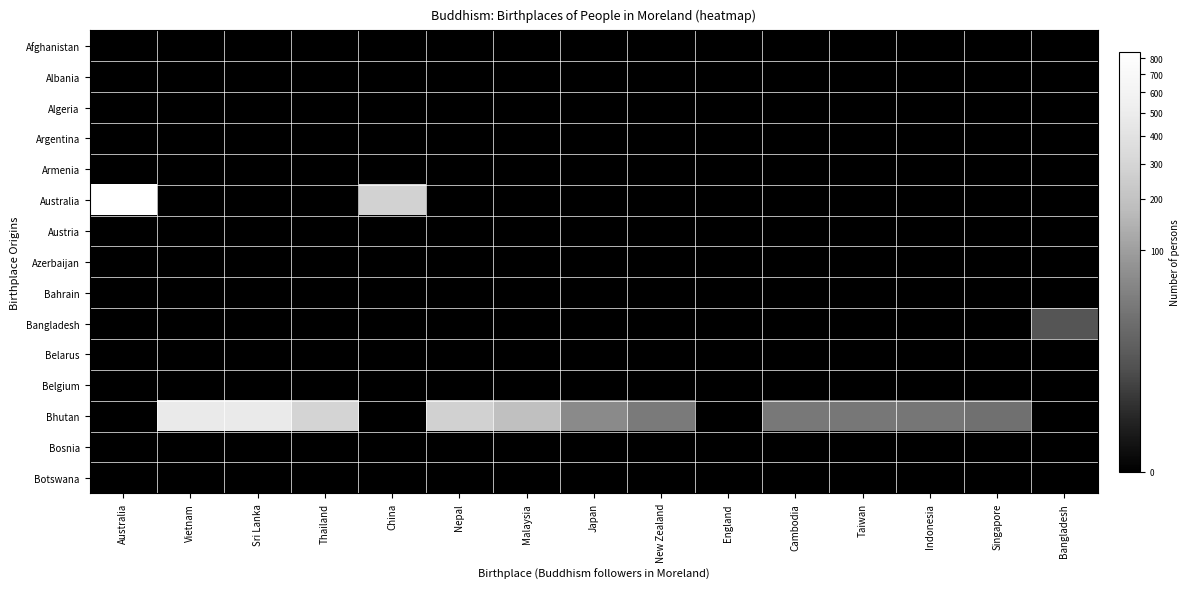

Reading left to right, transcribe all the data shown in this chart.

Afghanistan: Australia=0	Vietnam=0	Sri Lanka=0	Thailand=0	China=0	Nepal=0	Malaysia=0	Japan=0	New Zealand=0	England=0	Cambodia=0	Taiwan=0	Indonesia=0	Singapore=0	Bangladesh=0
Albania: Australia=0	Vietnam=0	Sri Lanka=0	Thailand=0	China=0	Nepal=0	Malaysia=0	Japan=0	New Zealand=0	England=0	Cambodia=0	Taiwan=0	Indonesia=0	Singapore=0	Bangladesh=0
Algeria: Australia=0	Vietnam=0	Sri Lanka=0	Thailand=0	China=0	Nepal=0	Malaysia=0	Japan=0	New Zealand=0	England=0	Cambodia=0	Taiwan=0	Indonesia=0	Singapore=0	Bangladesh=0
Argentina: Australia=0	Vietnam=0	Sri Lanka=0	Thailand=0	China=0	Nepal=0	Malaysia=0	Japan=0	New Zealand=0	England=0	Cambodia=0	Taiwan=0	Indonesia=0	Singapore=0	Bangladesh=0
Armenia: Australia=0	Vietnam=0	Sri Lanka=0	Thailand=0	China=0	Nepal=0	Malaysia=0	Japan=0	New Zealand=0	England=0	Cambodia=0	Taiwan=0	Indonesia=0	Singapore=0	Bangladesh=0
Australia: Australia=842	Vietnam=0	Sri Lanka=0	Thailand=0	China=283	Nepal=0	Malaysia=0	Japan=0	New Zealand=0	England=0	Cambodia=0	Taiwan=0	Indonesia=0	Singapore=0	Bangladesh=0
Austria: Australia=0	Vietnam=0	Sri Lanka=0	Thailand=0	China=0	Nepal=0	Malaysia=0	Japan=0	New Zealand=0	England=0	Cambodia=0	Taiwan=0	Indonesia=0	Singapore=0	Bangladesh=0
Azerbaijan: Australia=0	Vietnam=0	Sri Lanka=0	Thailand=0	China=0	Nepal=0	Malaysia=0	Japan=0	New Zealand=0	England=0	Cambodia=0	Taiwan=0	Indonesia=0	Singapore=0	Bangladesh=0
Bahrain: Australia=0	Vietnam=0	Sri Lanka=0	Thailand=0	China=0	Nepal=0	Malaysia=0	Japan=0	New Zealand=0	England=0	Cambodia=0	Taiwan=0	Indonesia=0	Singapore=0	Bangladesh=0
Bangladesh: Australia=0	Vietnam=0	Sri Lanka=0	Thailand=0	China=0	Nepal=0	Malaysia=0	Japan=0	New Zealand=0	England=0	Cambodia=0	Taiwan=0	Indonesia=0	Singapore=0	Bangladesh=10
Belarus: Australia=0	Vietnam=0	Sri Lanka=0	Thailand=0	China=0	Nepal=0	Malaysia=0	Japan=0	New Zealand=0	England=0	Cambodia=0	Taiwan=0	Indonesia=0	Singapore=0	Bangladesh=0
Belgium: Australia=0	Vietnam=0	Sri Lanka=0	Thailand=0	China=0	Nepal=0	Malaysia=0	Japan=0	New Zealand=0	England=0	Cambodia=0	Taiwan=0	Indonesia=0	Singapore=0	Bangladesh=0
Bhutan: Australia=0	Vietnam=480	Sri Lanka=474	Thailand=295	China=0	Nepal=280	Malaysia=187	Japan=62	New Zealand=40	England=0	Cambodia=39	Taiwan=37	Indonesia=36	Singapore=29	Bangladesh=0
Bosnia: Australia=0	Vietnam=0	Sri Lanka=0	Thailand=0	China=0	Nepal=0	Malaysia=0	Japan=0	New Zealand=0	England=0	Cambodia=0	Taiwan=0	Indonesia=0	Singapore=0	Bangladesh=0
Botswana: Australia=0	Vietnam=0	Sri Lanka=0	Thailand=0	China=0	Nepal=0	Malaysia=0	Japan=0	New Zealand=0	England=0	Cambodia=0	Taiwan=0	Indonesia=0	Singapore=0	Bangladesh=0